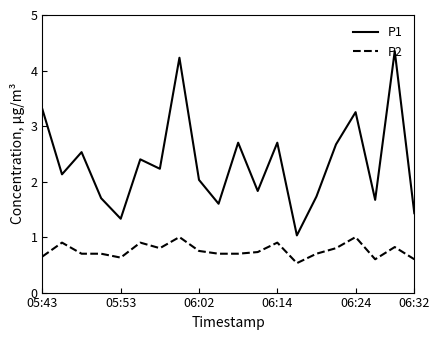

True or false: P2 and P1 intersect in this chart.

False